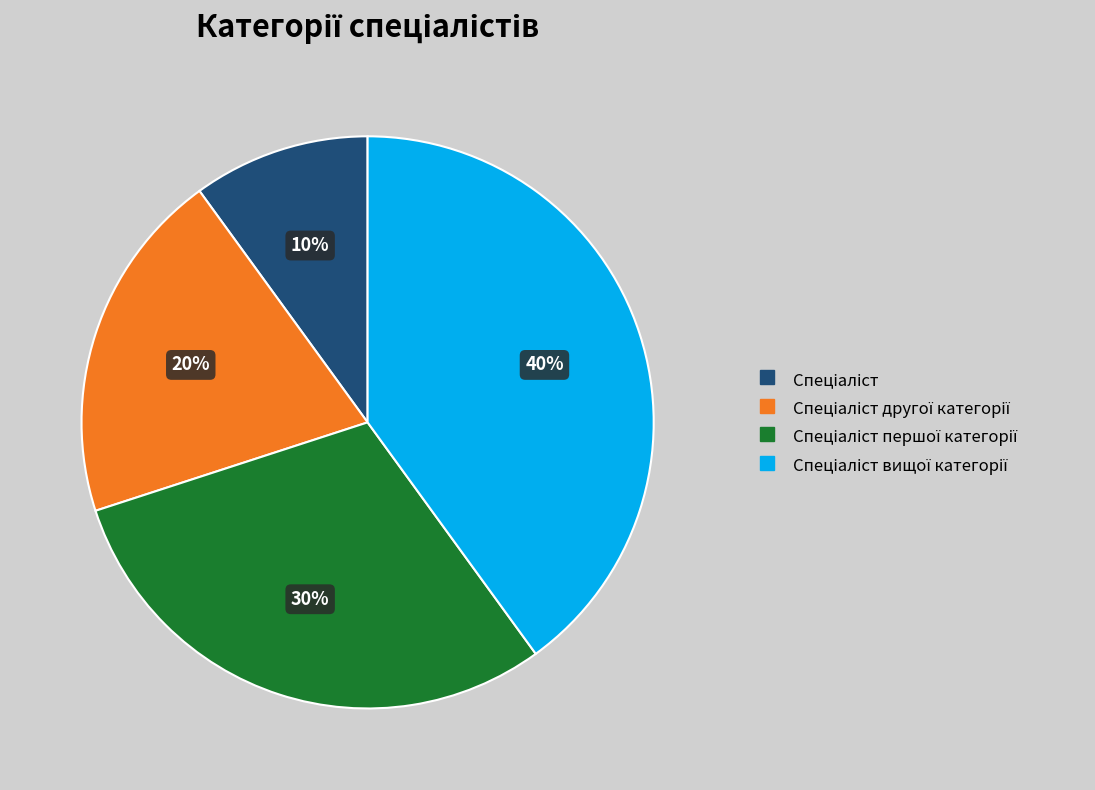

Is there any slice that represents more than half of the pie?

No